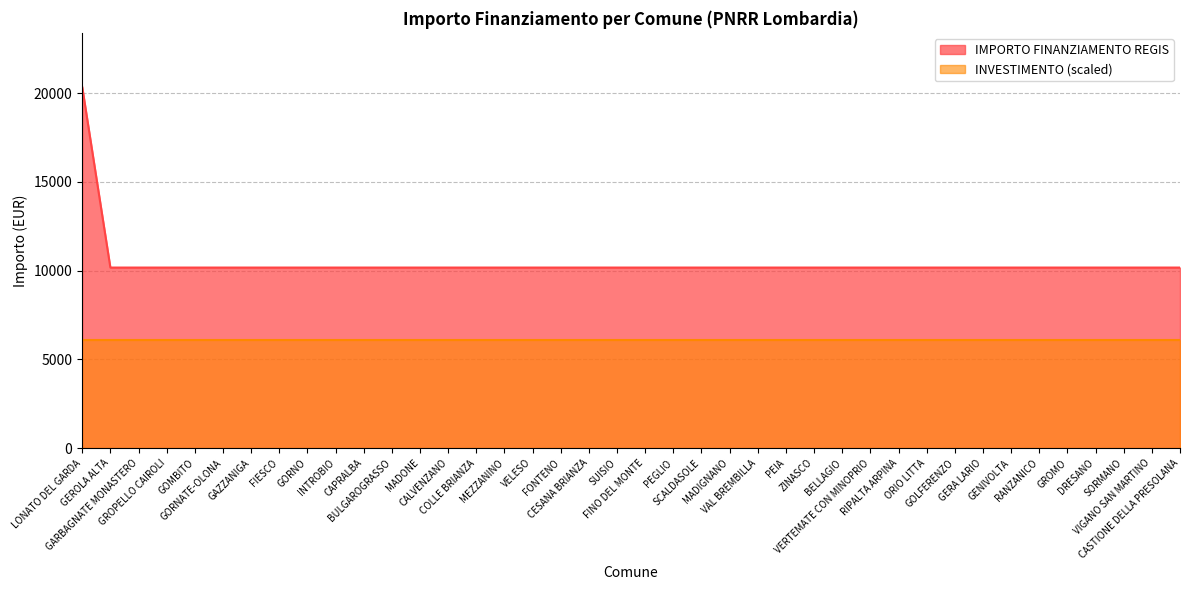

Does the chart display data point markers on the line(s)?

No